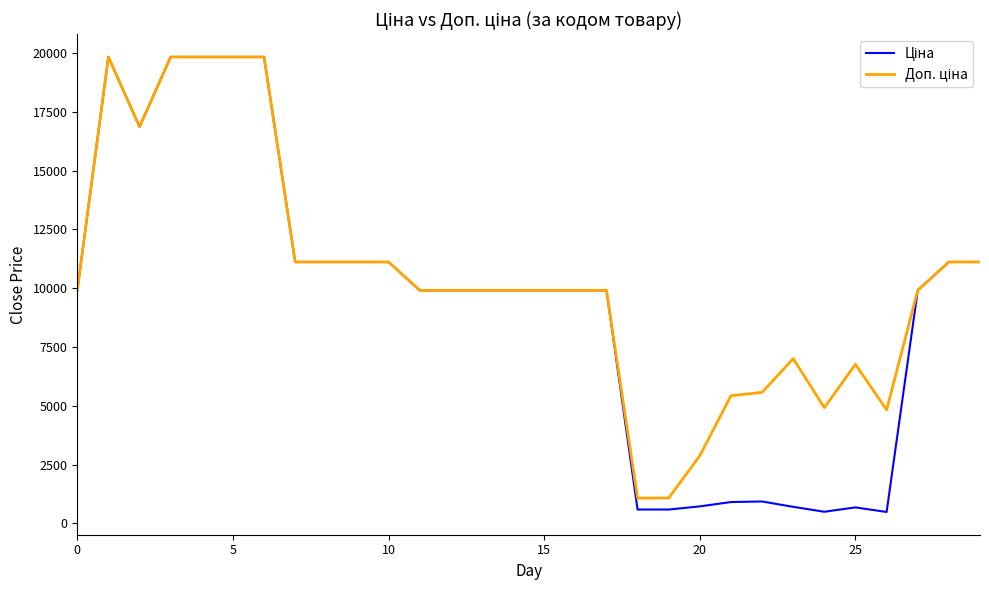

What is the maximum value shown in the chart?

19831.1